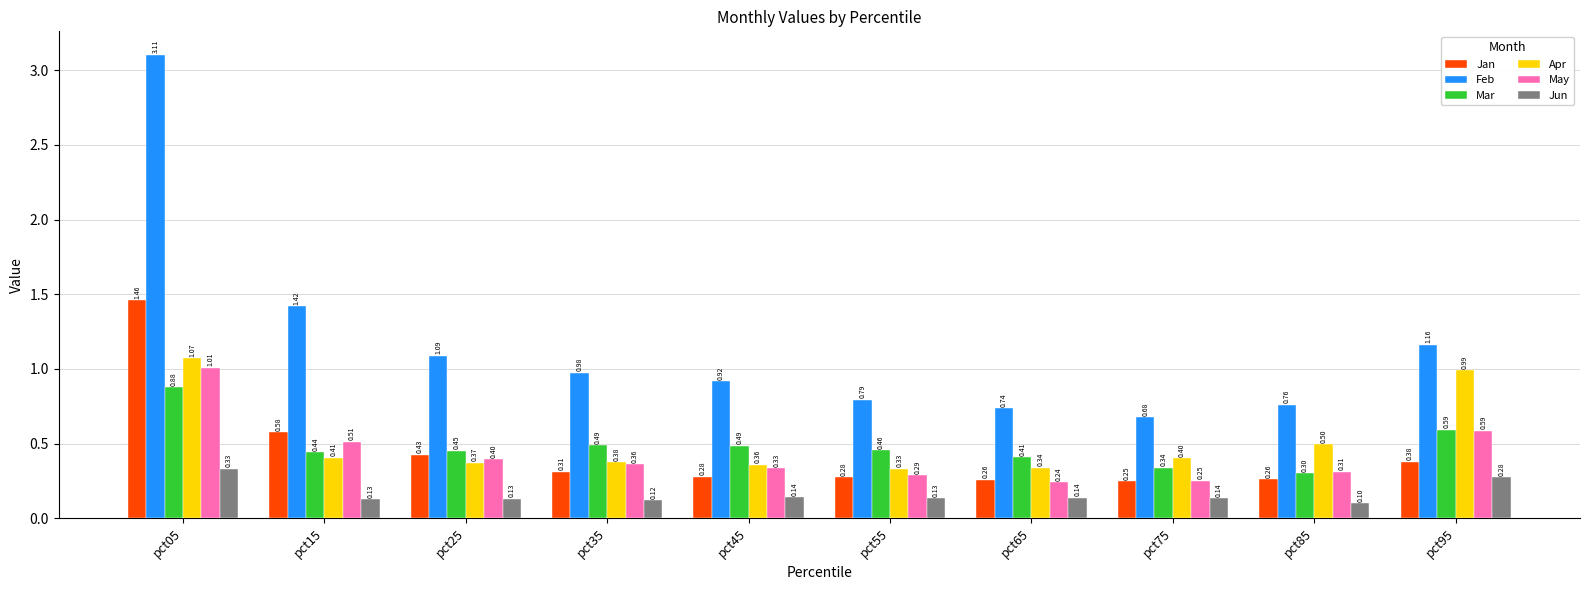

True or false: Jun has a value of 0.1 at pct65.

True